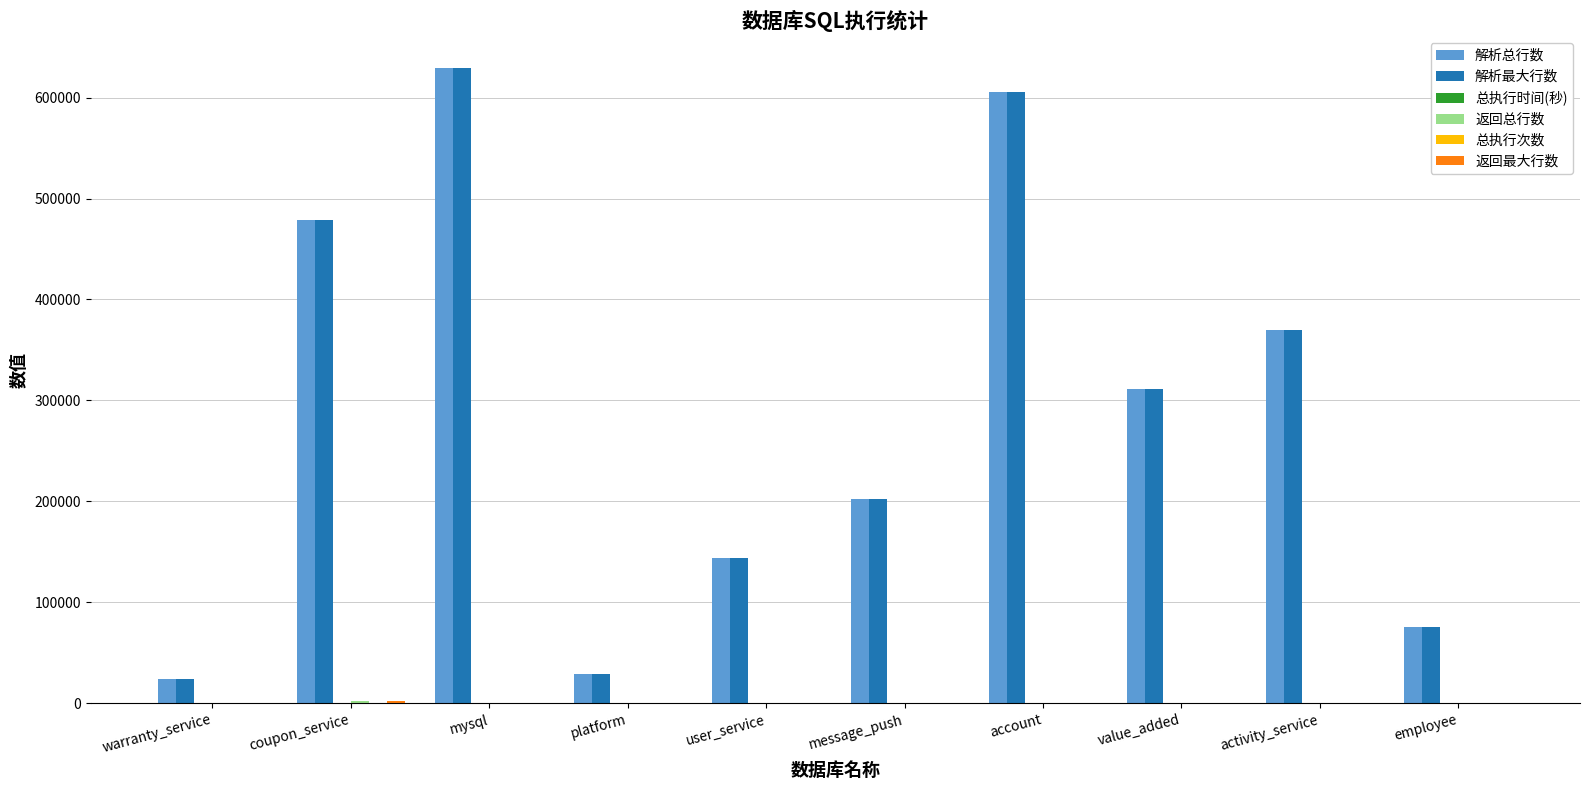

The value of 解析总行数 at activity_service is 369369. True or false?

True